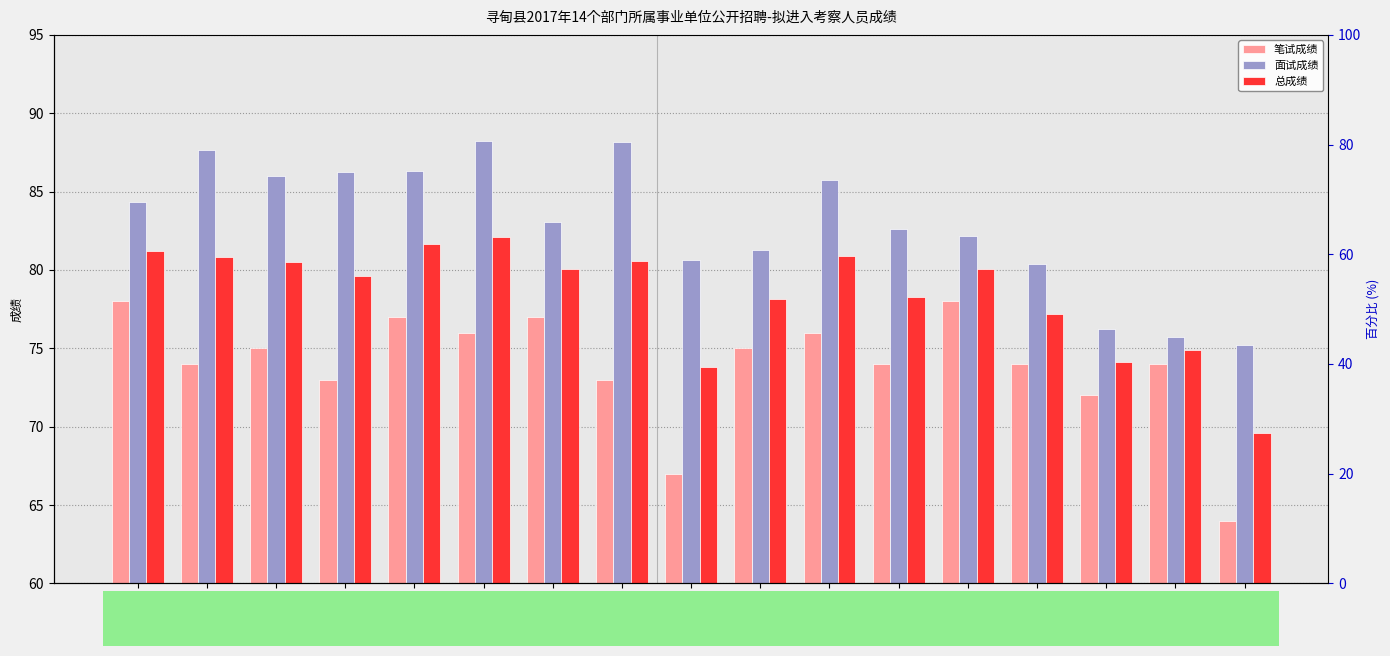

Count the number of data series in this chart.

3